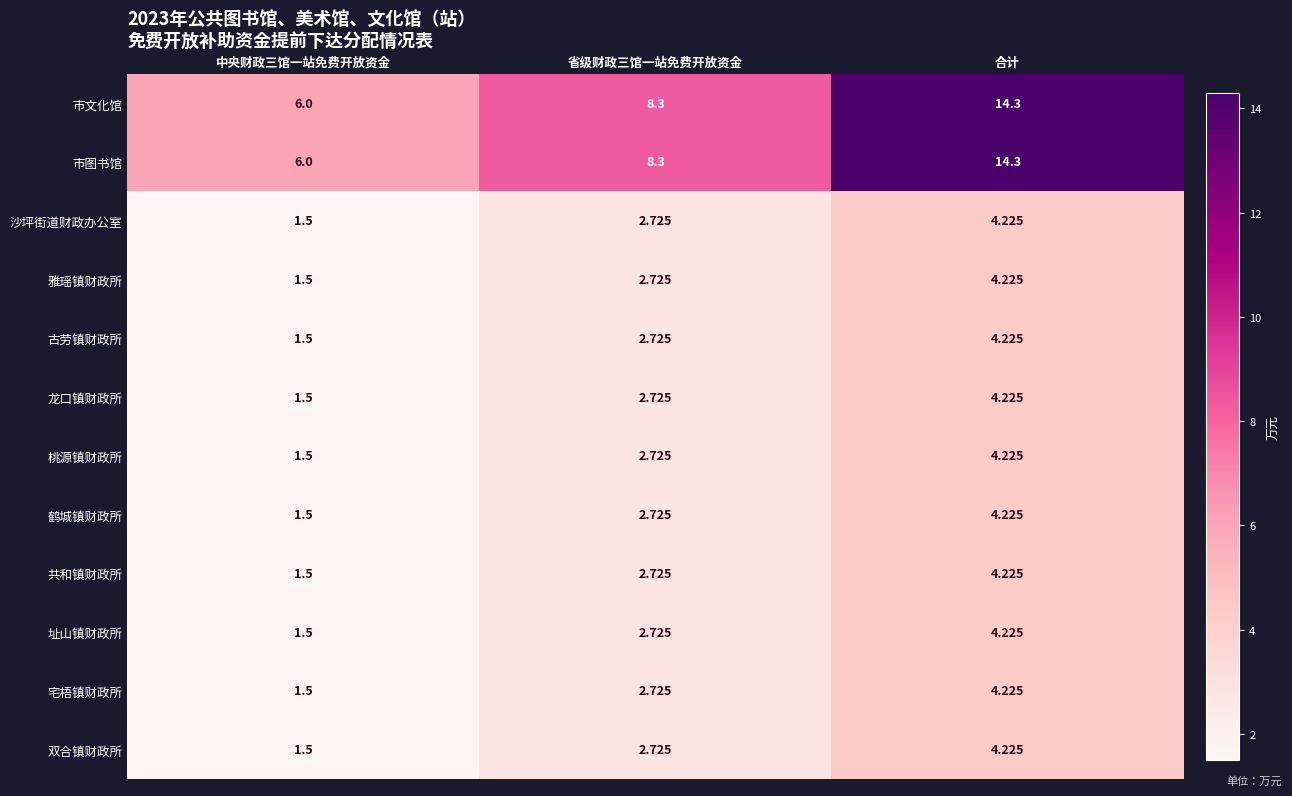

At which label is 双合镇财政所 closest to 2?

中央财政三馆一站免费开放资金